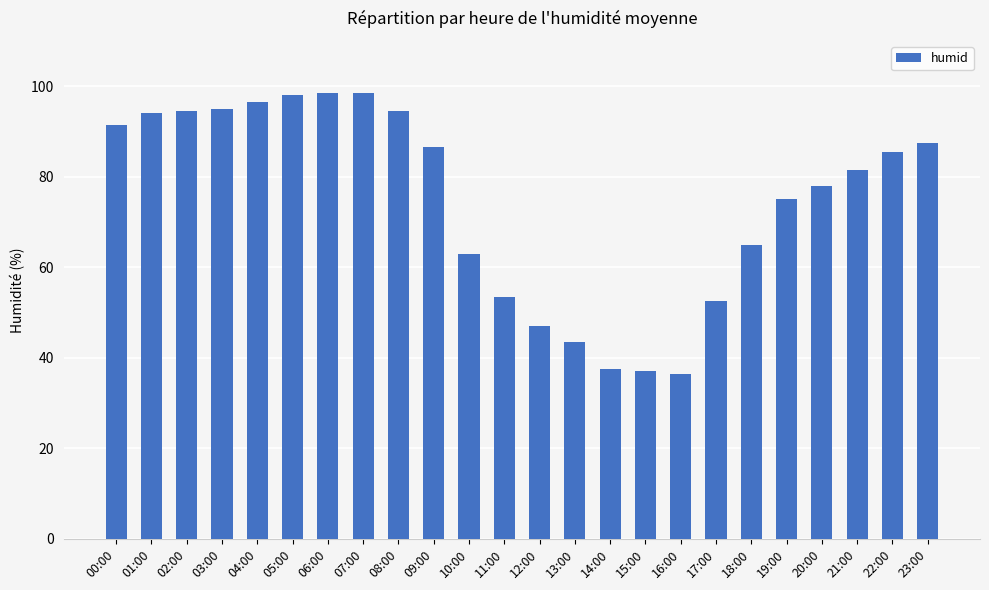

What is the difference between the second highest and minimum values?

62.0